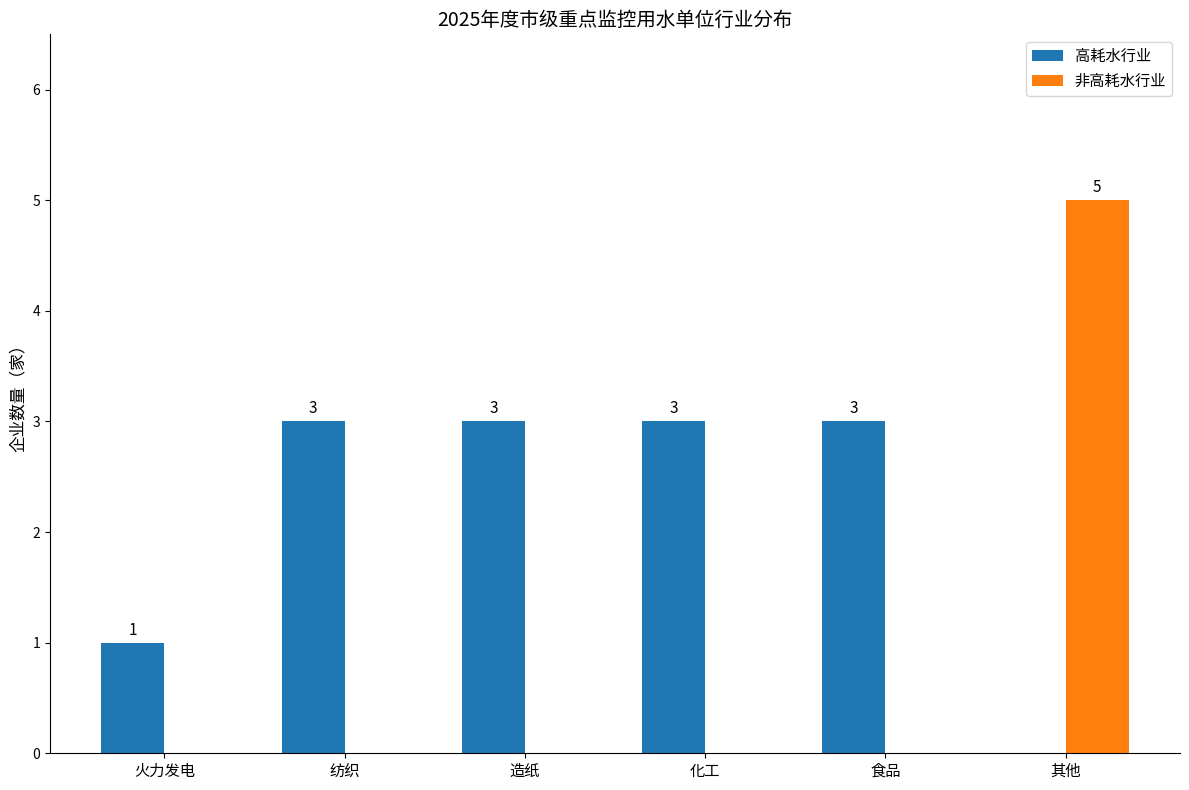

Are the bars horizontal?

No